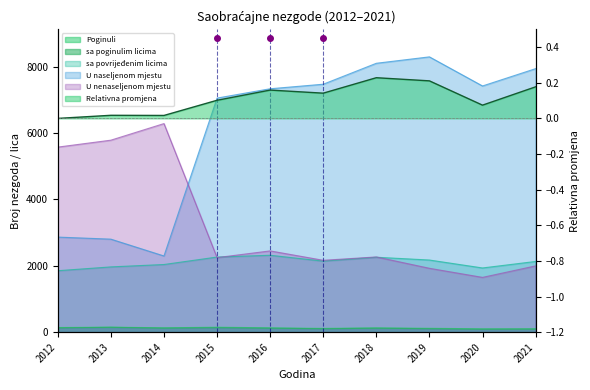

Does the chart display data point markers on the line(s)?

No